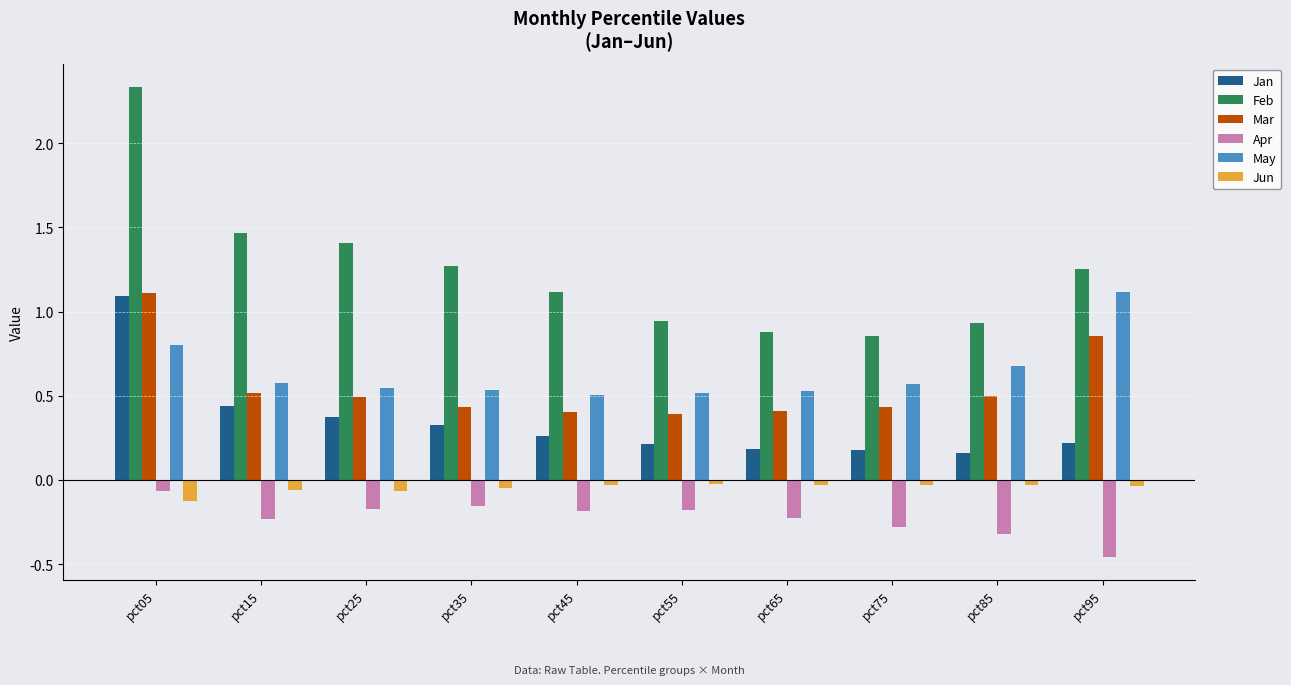

At which category does the chart reach its minimum across all series?

pct95